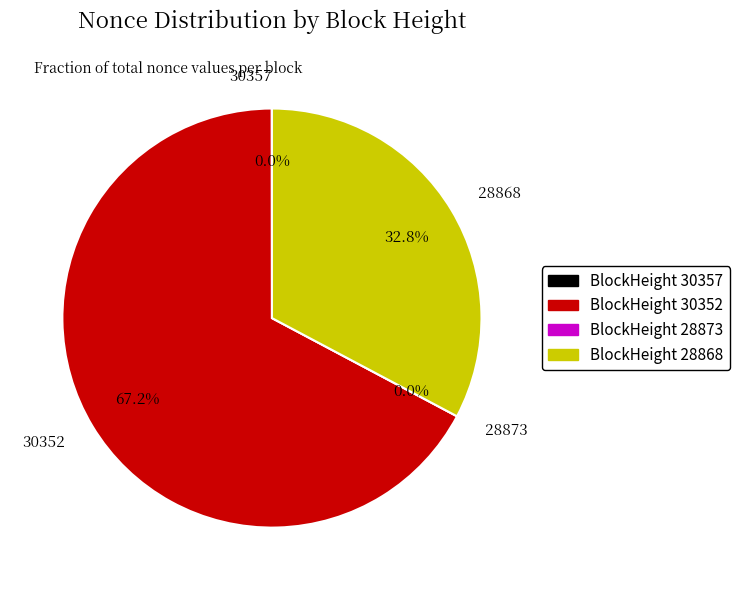

Is there any slice that represents more than half of the pie?

Yes